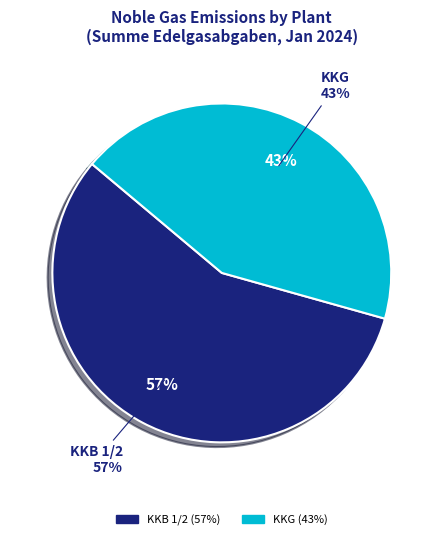

The KKL slice represents 14% of the pie. True or false?

False